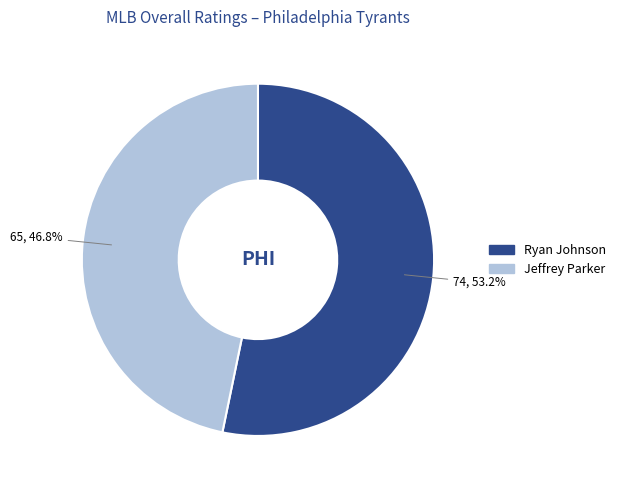

To the nearest percent, what portion does Jeffrey Parker represent?

47%